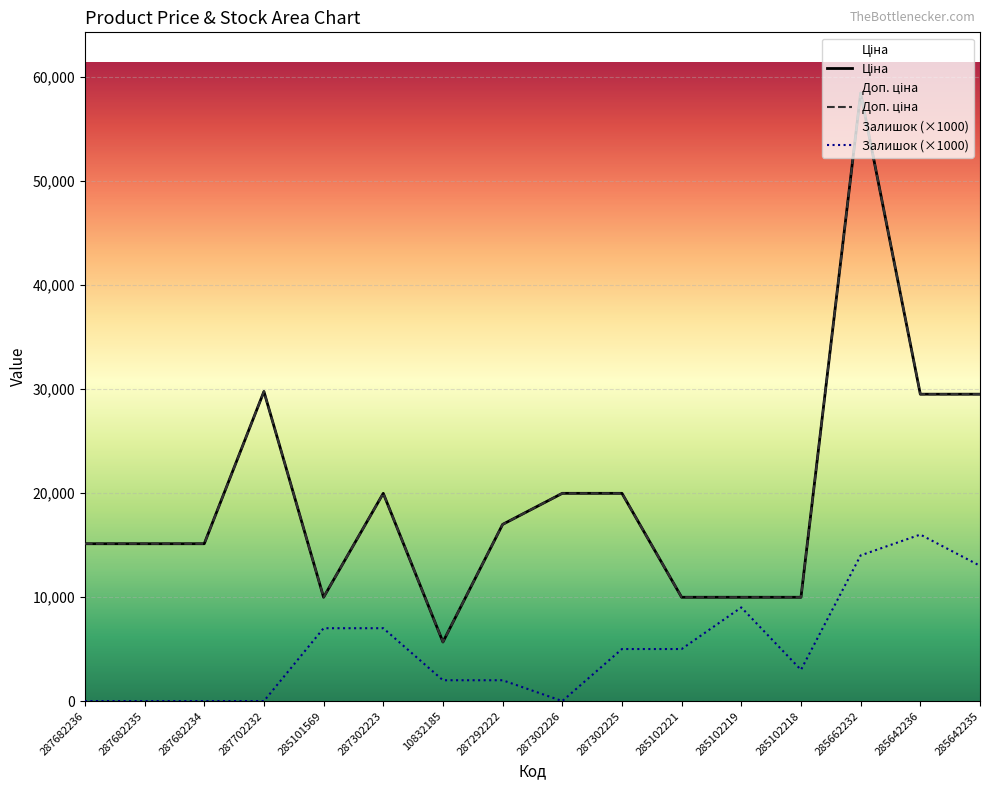

Where is the first local maximum for Залишок?

285102219